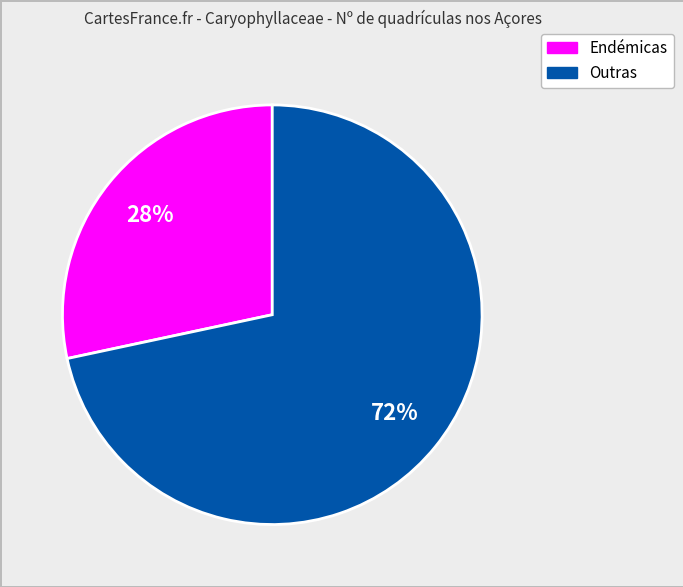

Is there a majority slice in this chart?

Yes